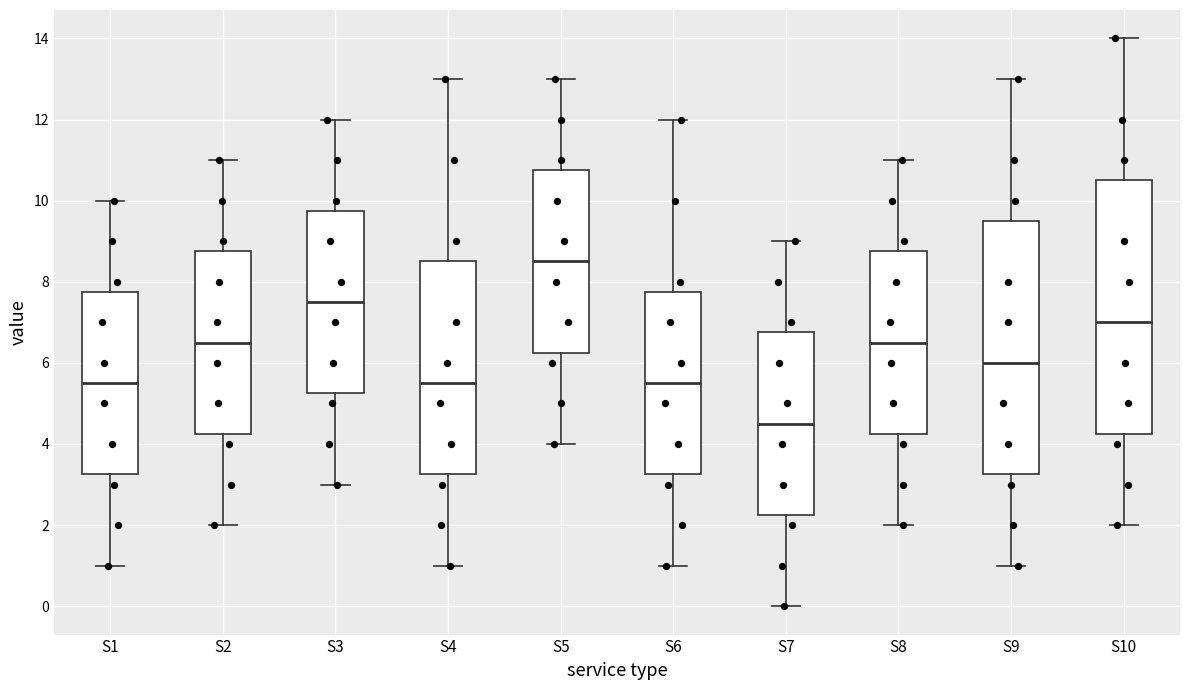

Which box has the lowest median line?

S7